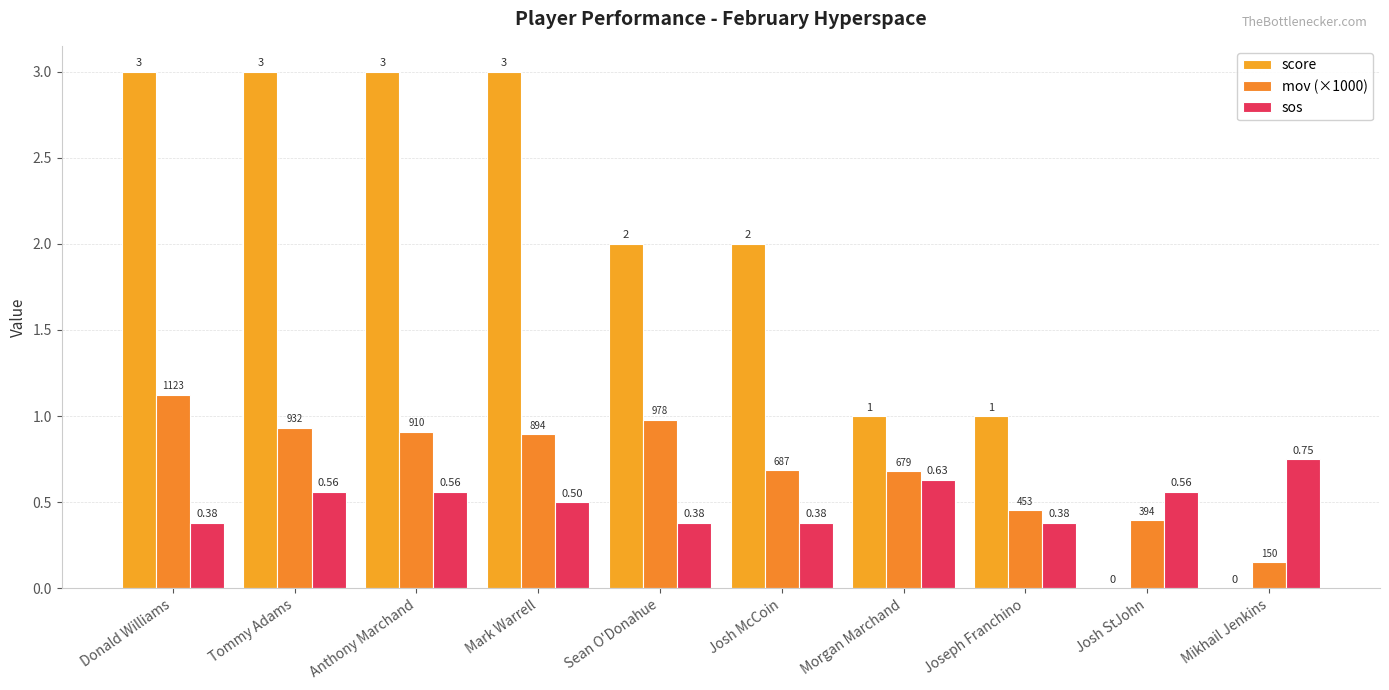

At Anthony Marchand, list the series in order from largest to smallest.

score, mov (×1000), sos